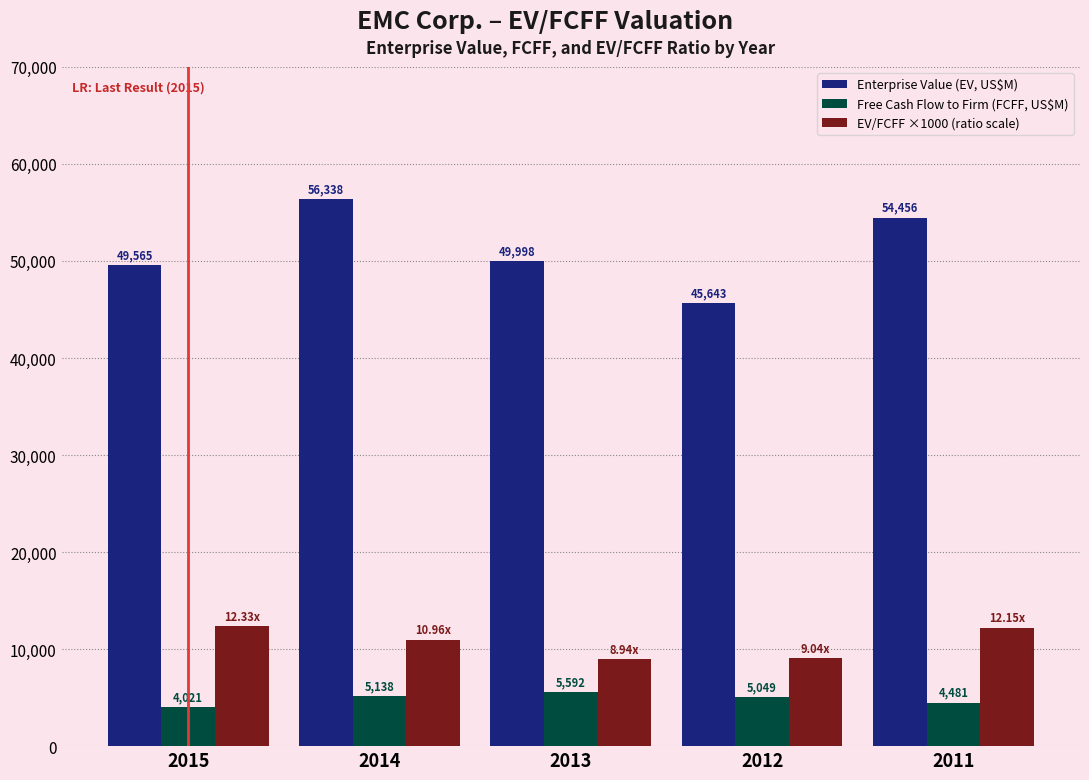

Reading right to left, list all the values displayed in this chart.

Enterprise Value (EV, US$M): 2011=54456	2012=45643	2013=49998	2014=56338	2015=49565
Free Cash Flow to Firm (FCFF, US$M): 2011=4481	2012=5049	2013=5592	2014=5138	2015=4021
EV/FCFF ×1000 (ratio scale): 2011=12150	2012=9040	2013=8940	2014=10960	2015=12330